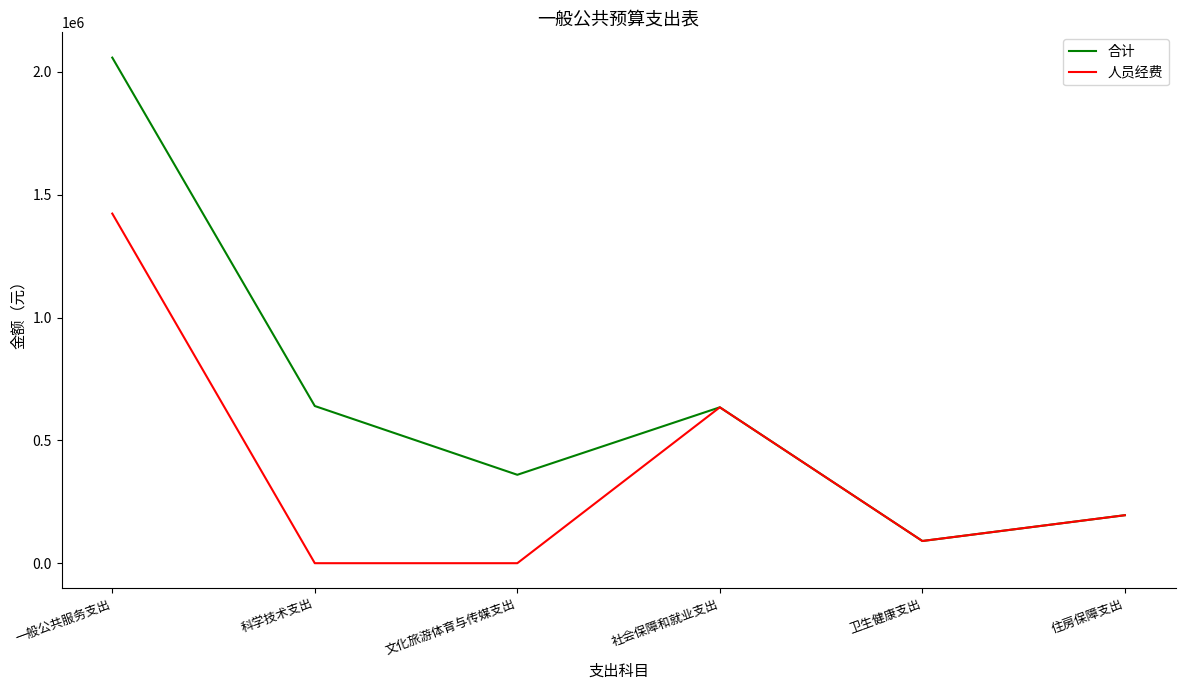

At which category does 合计 reach its first local peak?

社会保障和就业支出